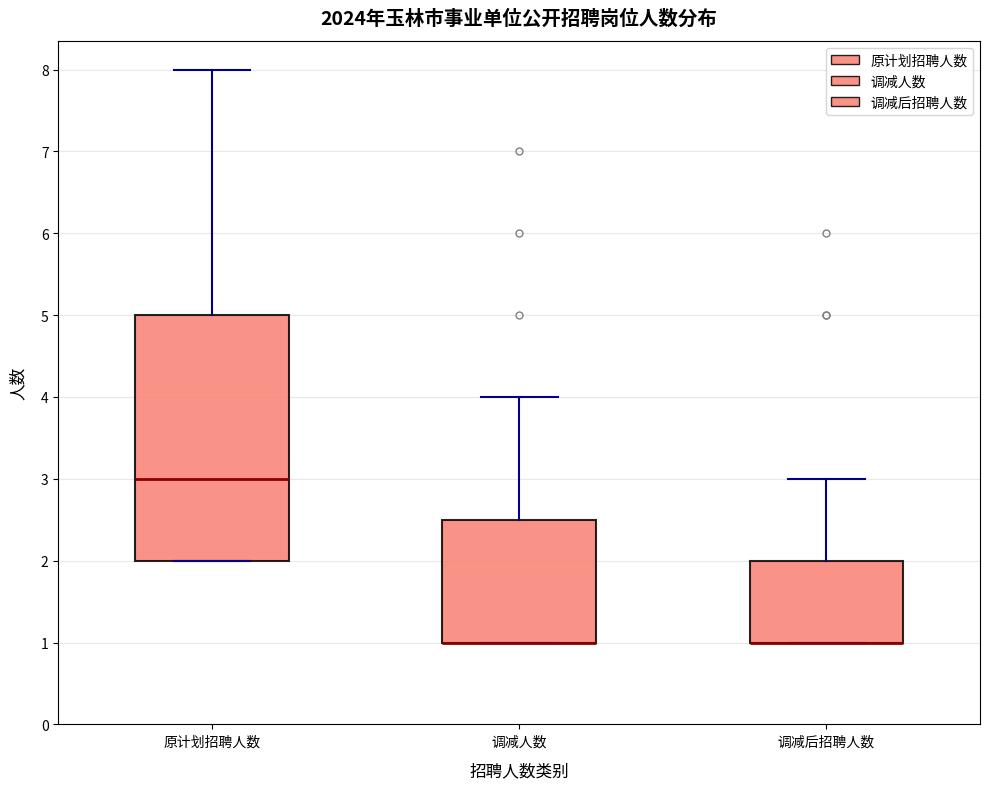

Where does the upper whisker of the box for 原计划招聘人数 end on the y-axis? The values are not printed on the chart, so give them approximately, as read against the axis.

8.0